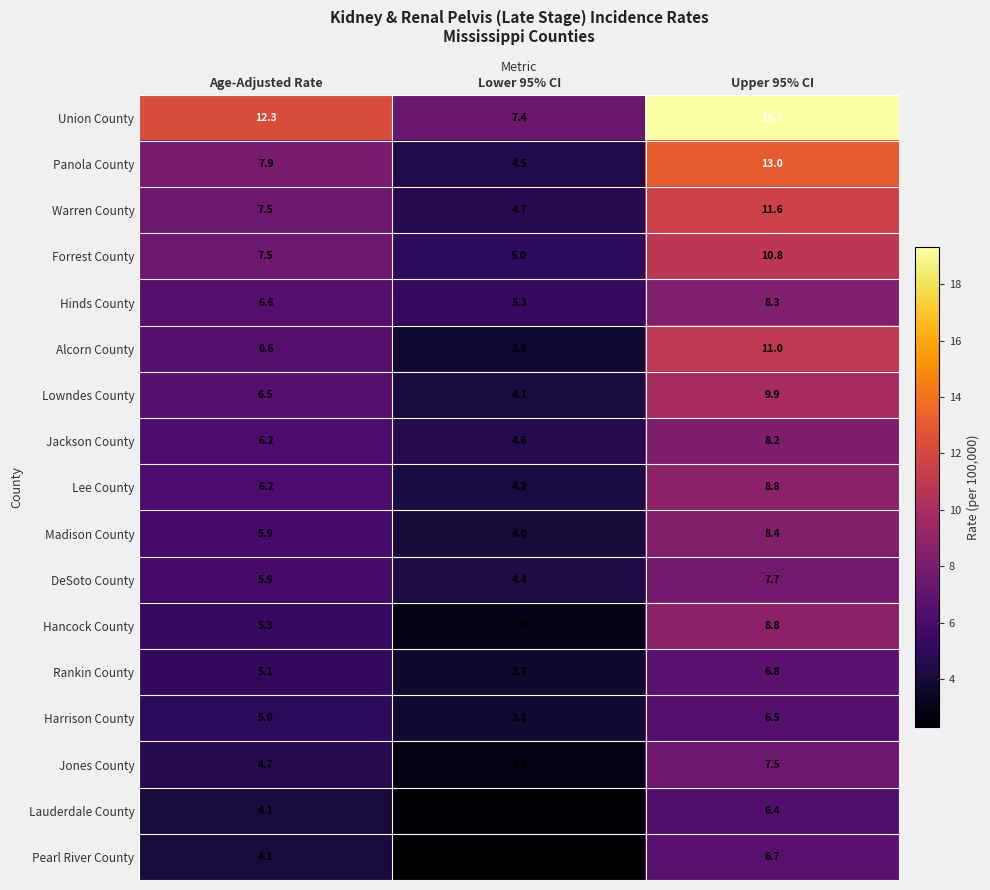

What is the average value of the Pearl River County series?

4.4